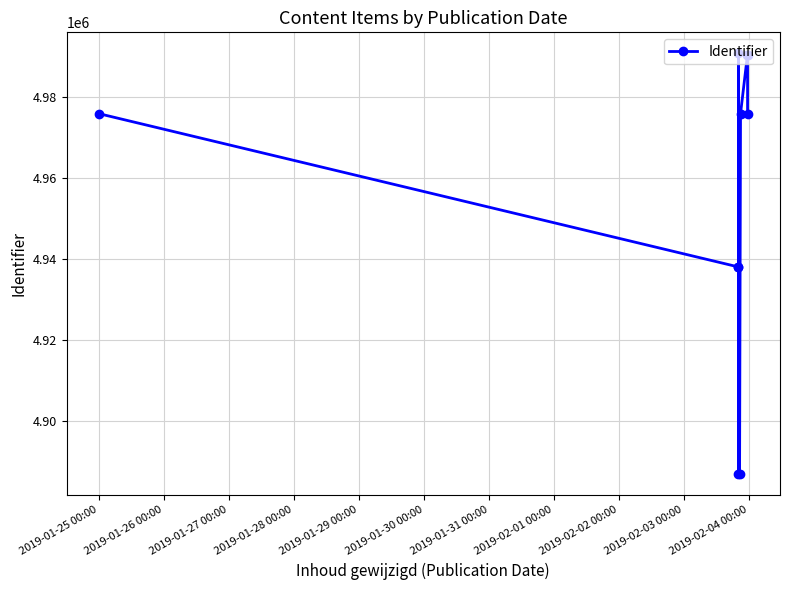

How many values exceed 4975833?

4